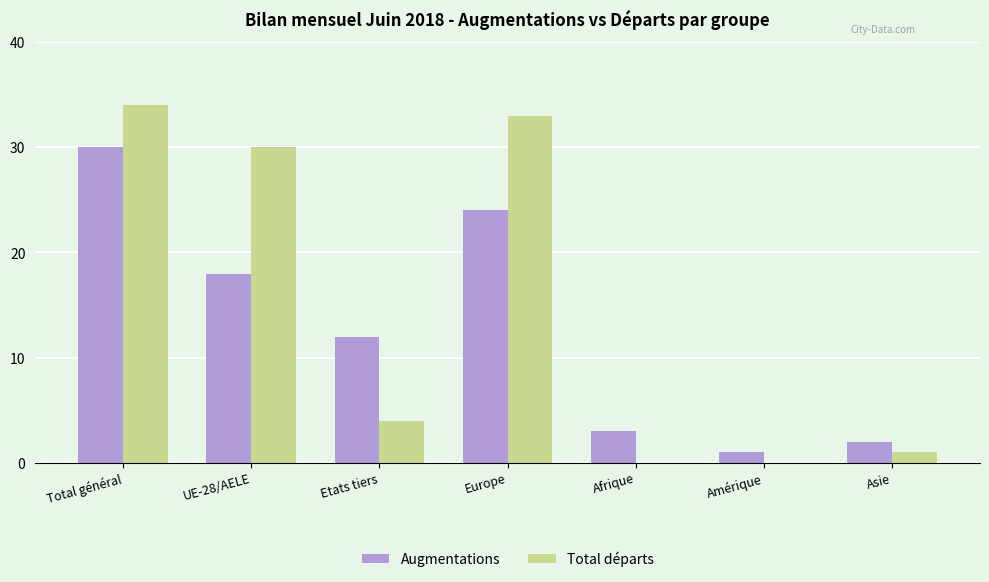

How many distinct data groups are displayed?

2